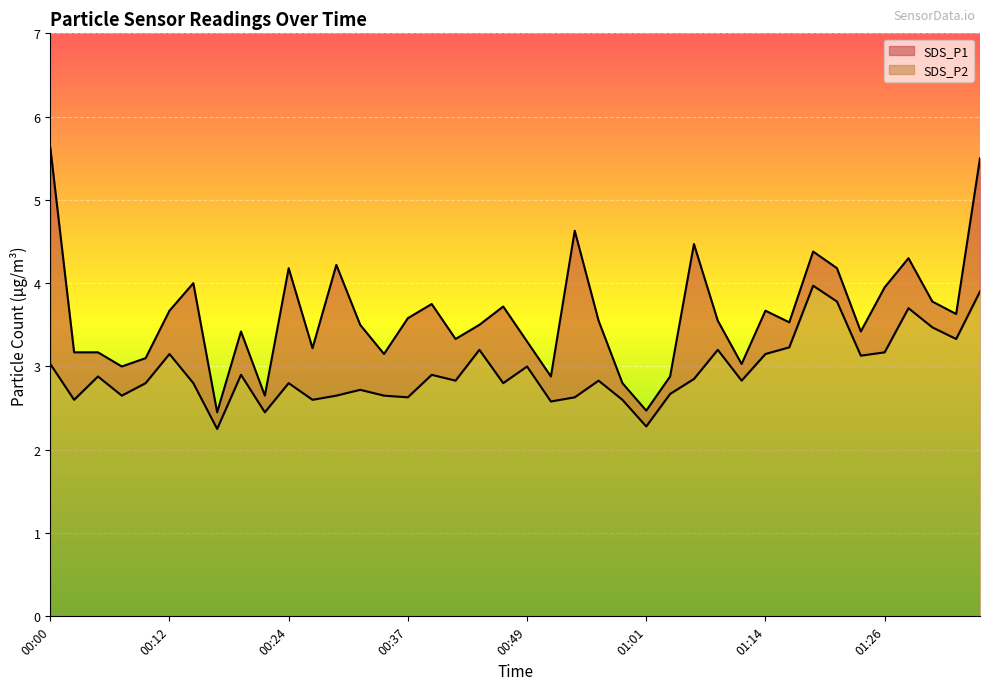

Reading left to right, extract all data points from this chart.

SDS_P1: 00:00=5.6	00:02=3.2	00:05=3.2	00:07=3.0	00:10=3.1	00:12=3.7	00:15=4.0	00:17=2.5	00:20=3.4	00:22=2.6	00:24=4.2	00:27=3.2	00:29=4.2	00:32=3.5	00:34=3.1	00:37=3.6	00:39=3.8	00:41=3.3	00:44=3.5	00:46=3.7	00:49=3.3	00:51=2.9	00:54=4.6	00:56=3.5	00:59=2.8	01:01=2.5	01:03=2.9	01:06=4.5	01:09=3.5	01:11=3.0	01:14=3.7	01:16=3.5	01:18=4.4	01:21=4.2	01:23=3.4	01:26=4.0	01:28=4.3	01:31=3.8	01:33=3.6	01:36=5.5
SDS_P2: 00:00=3.0	00:02=2.6	00:05=2.9	00:07=2.6	00:10=2.8	00:12=3.1	00:15=2.8	00:17=2.2	00:20=2.9	00:22=2.5	00:24=2.8	00:27=2.6	00:29=2.6	00:32=2.7	00:34=2.6	00:37=2.6	00:39=2.9	00:41=2.8	00:44=3.2	00:46=2.8	00:49=3.0	00:51=2.6	00:54=2.6	00:56=2.8	00:59=2.6	01:01=2.3	01:03=2.7	01:06=2.9	01:09=3.2	01:11=2.8	01:14=3.1	01:16=3.2	01:18=4.0	01:21=3.8	01:23=3.1	01:26=3.2	01:28=3.7	01:31=3.5	01:33=3.3	01:36=3.9